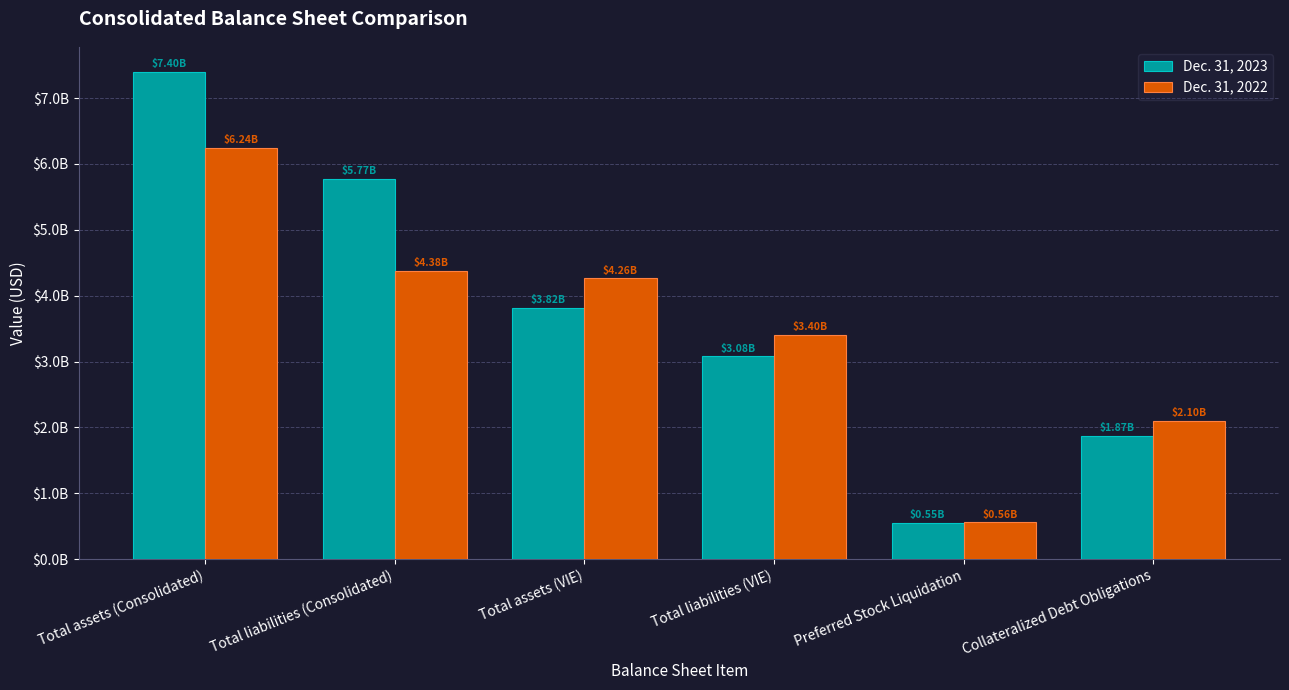

Reading left to right, what are all the values shown in this chart?

Dec. 31, 2023: Total assets (Consolidated)=7401328000	Total liabilities (Consolidated)=5773202000	Total assets (VIE)=3816777000	Total liabilities (VIE)=3076818000	Preferred Stock Liquidation=554110000	Collateralized Debt Obligations=1870517000
Dec. 31, 2022: Total assets (Consolidated)=6240745000	Total liabilities (Consolidated)=4376634000	Total assets (VIE)=4261097000	Total liabilities (VIE)=3403257000	Preferred Stock Liquidation=557125000	Collateralized Debt Obligations=2102717000